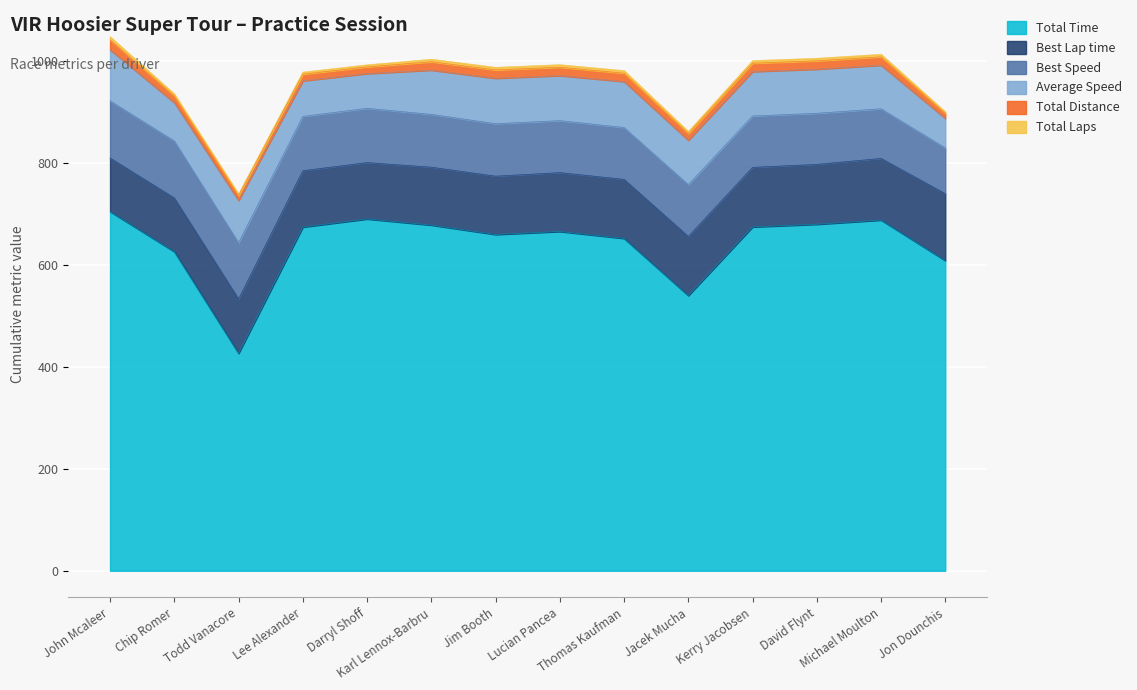

True or false: Total Laps and Best Lap time intersect in this chart.

False